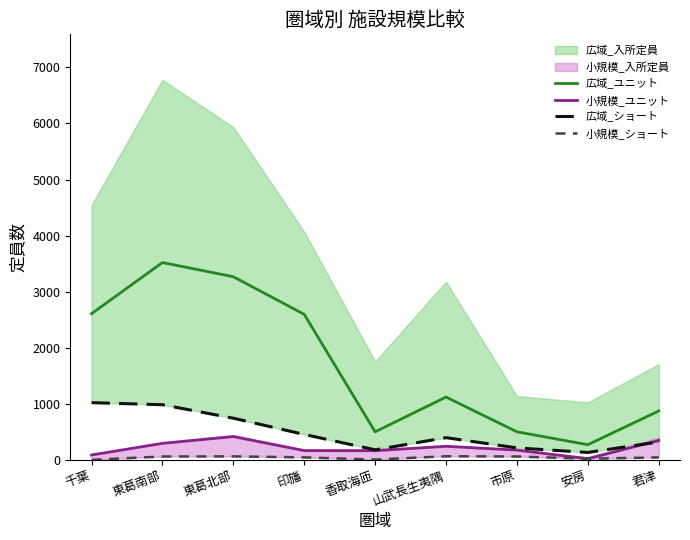

At which category is the sum across all series the highest?

東葛南部